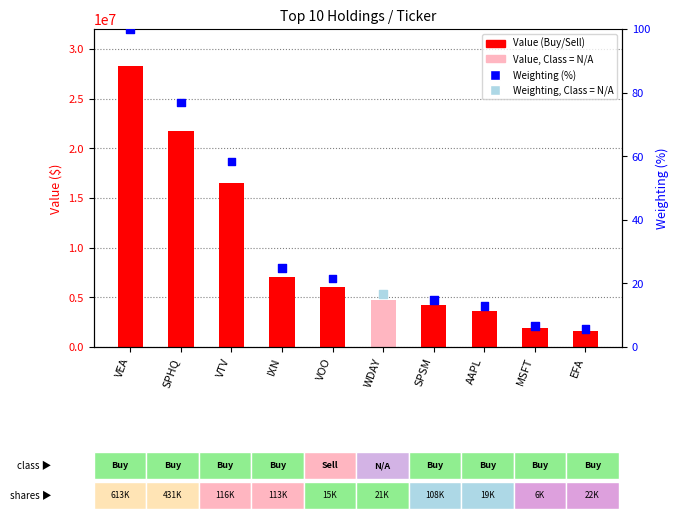

At which category is the sum across all series the highest?

VEA